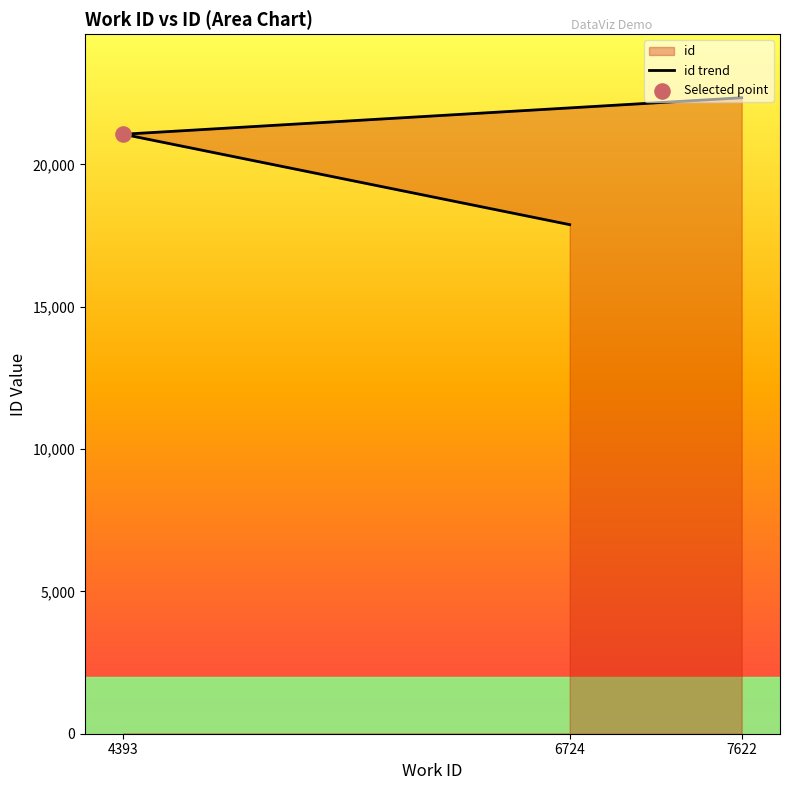

What is the change in value from 4393 to 7622?

+1282